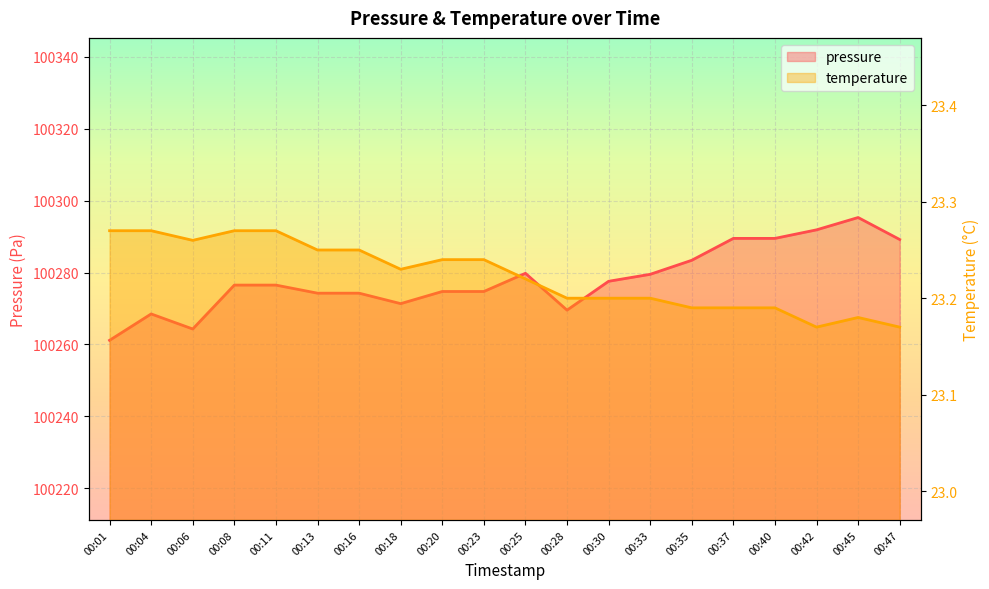

At which label is pressure closest to 100278?

00:30